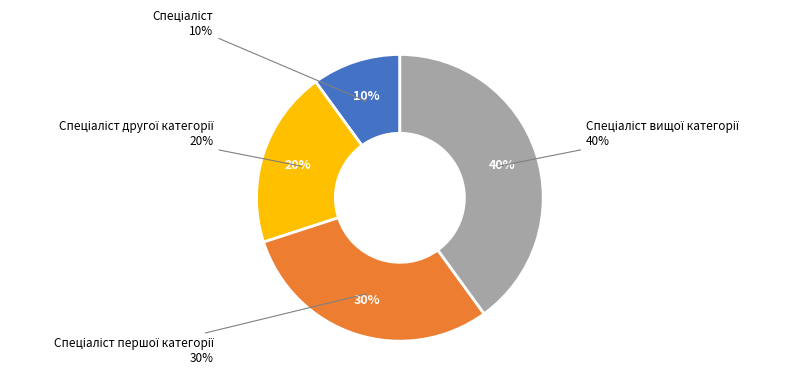

How many slices are in this pie chart?

4